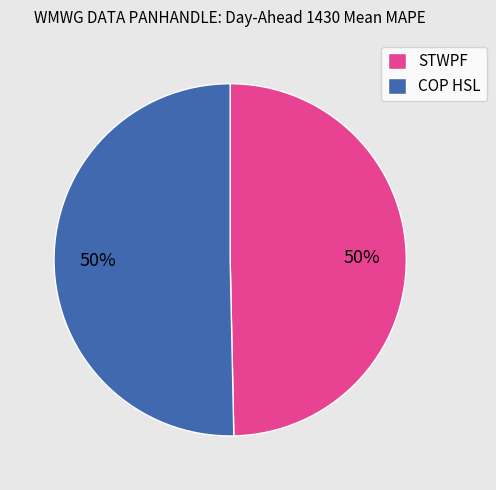

To the nearest percent, what portion does COP HSL represent?

50%